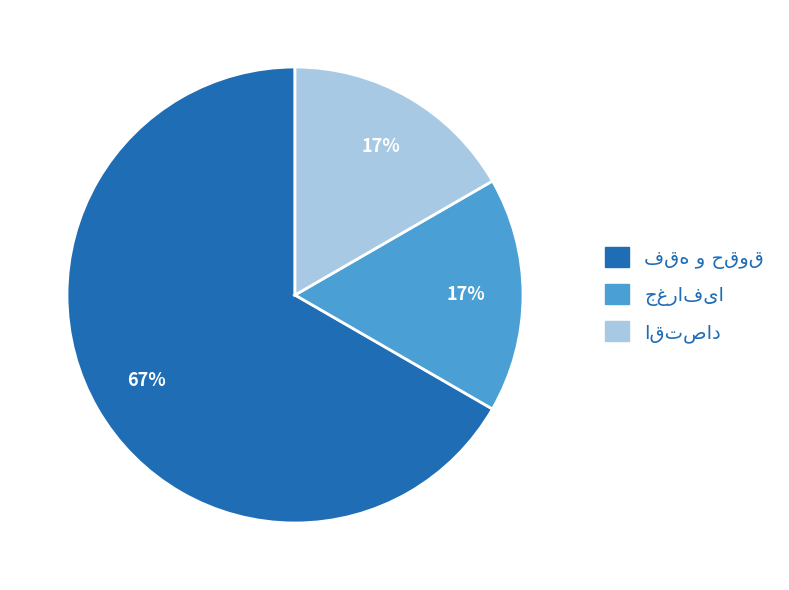

Does any single category account for the majority?

Yes